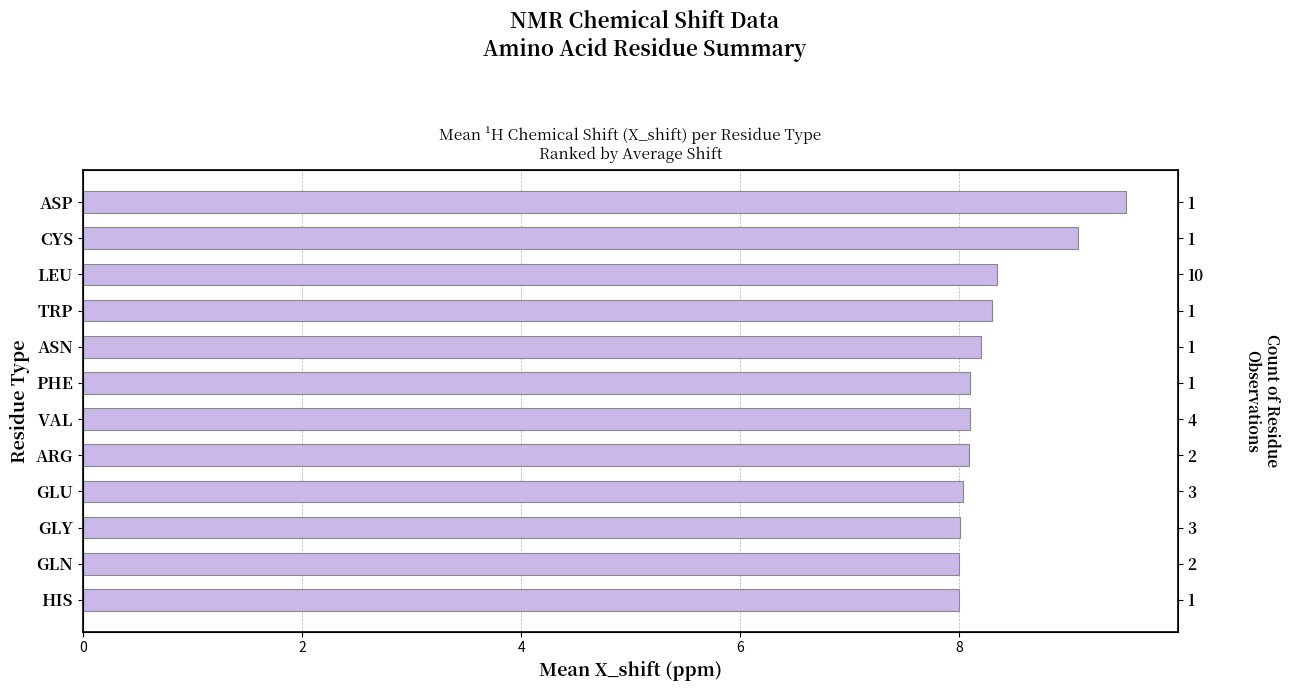

Reading left to right, extract all data points from this chart.

9.5	9.1	8.3	8.3	8.2	8.1	8.1	8.1	8.0	8.0	8.0	8.0